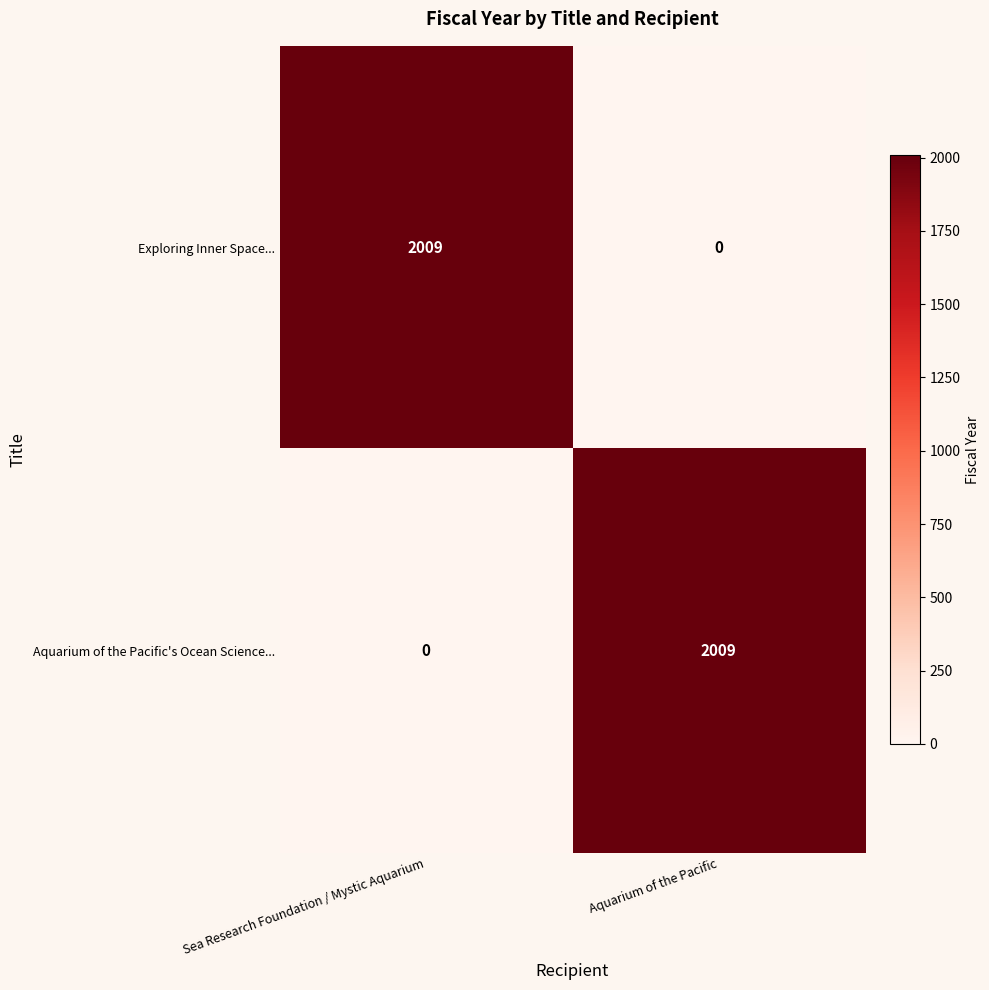

At how many categories does at least one series exceed 1580?

2